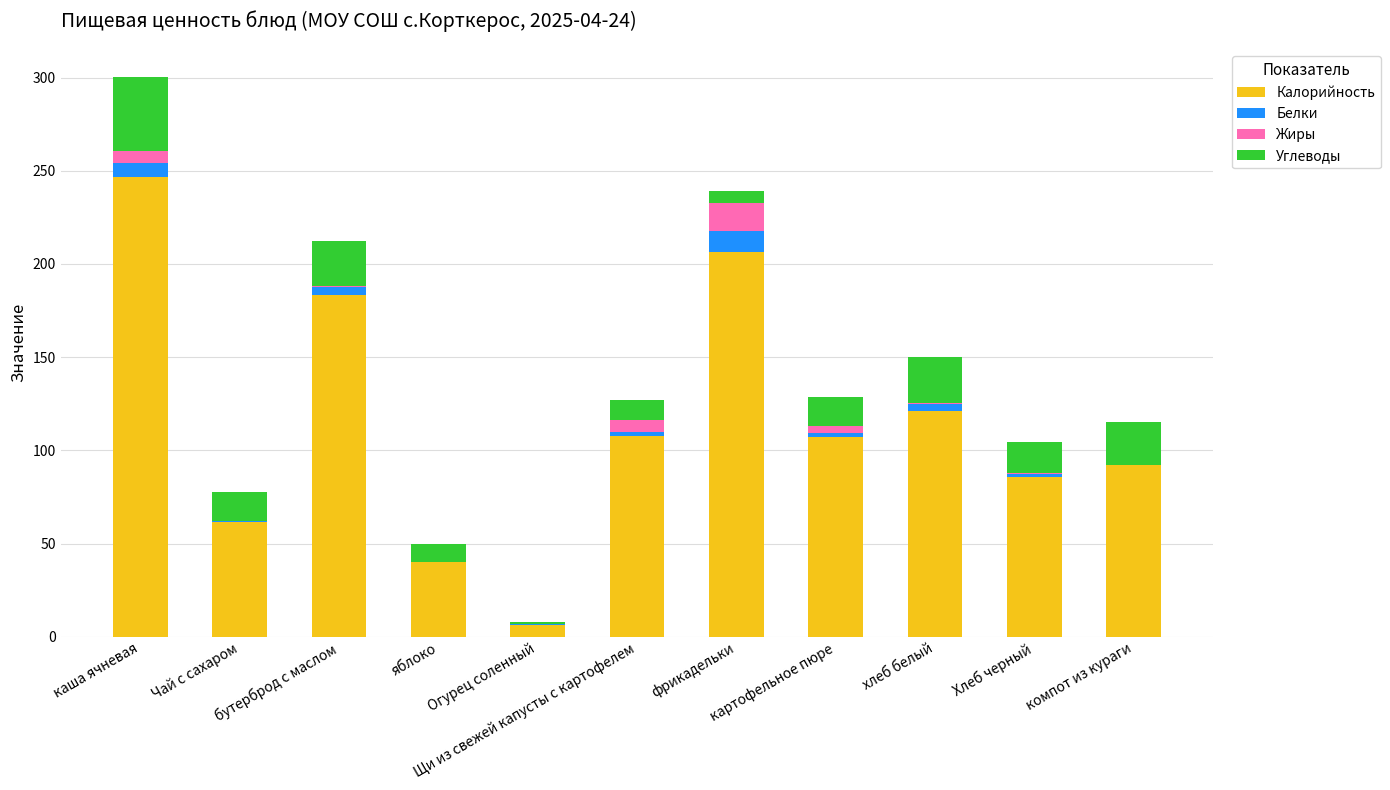

What is the highest value of the Калорийность series?

246.9